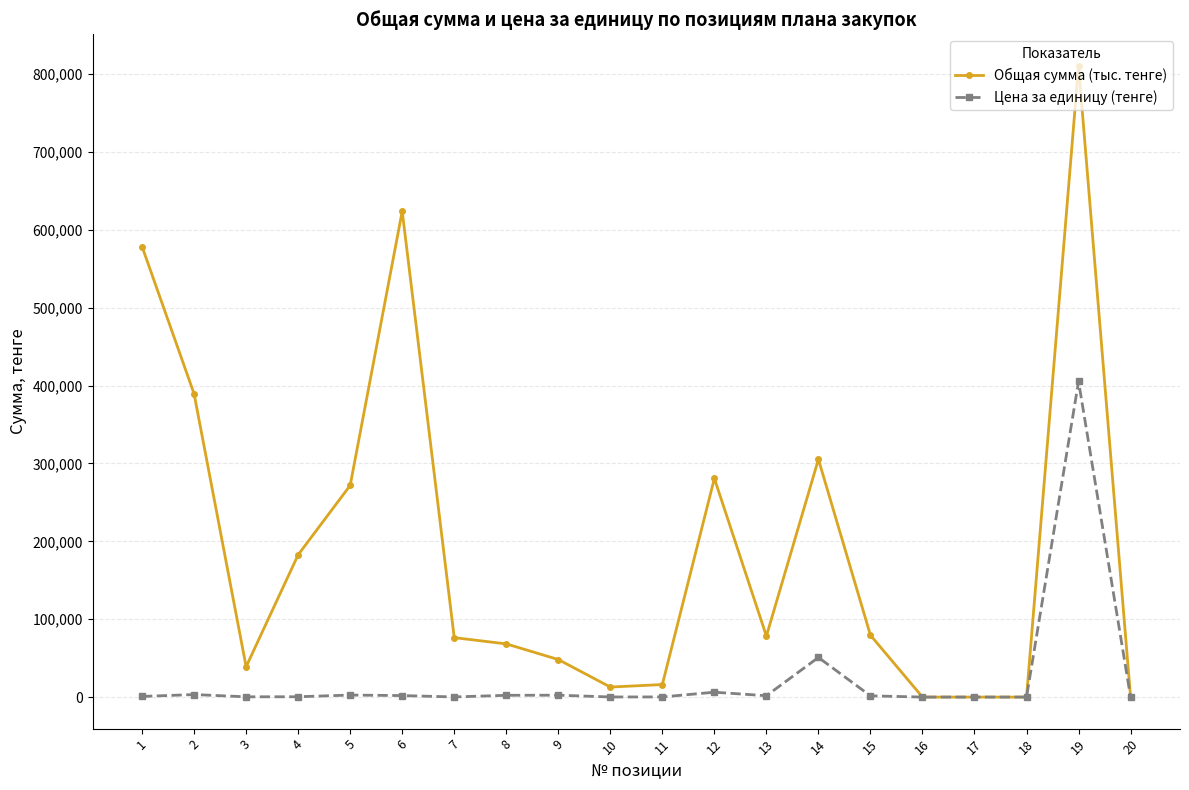

The value of Общая сумма (тыс. тенге) at 5 is 271875.5. True or false?

True